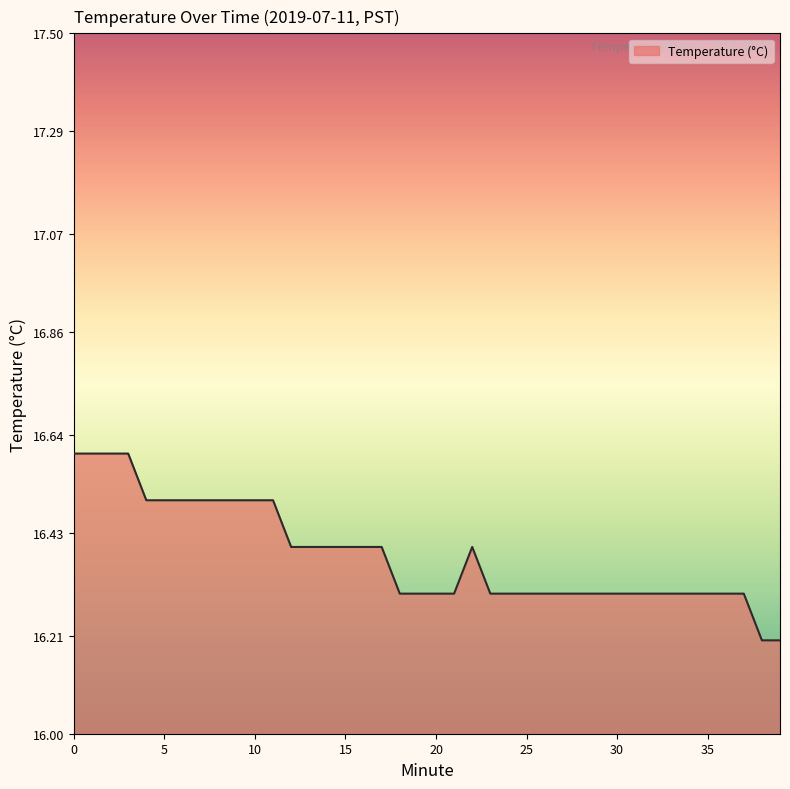

What is the sum of all values?

655.3